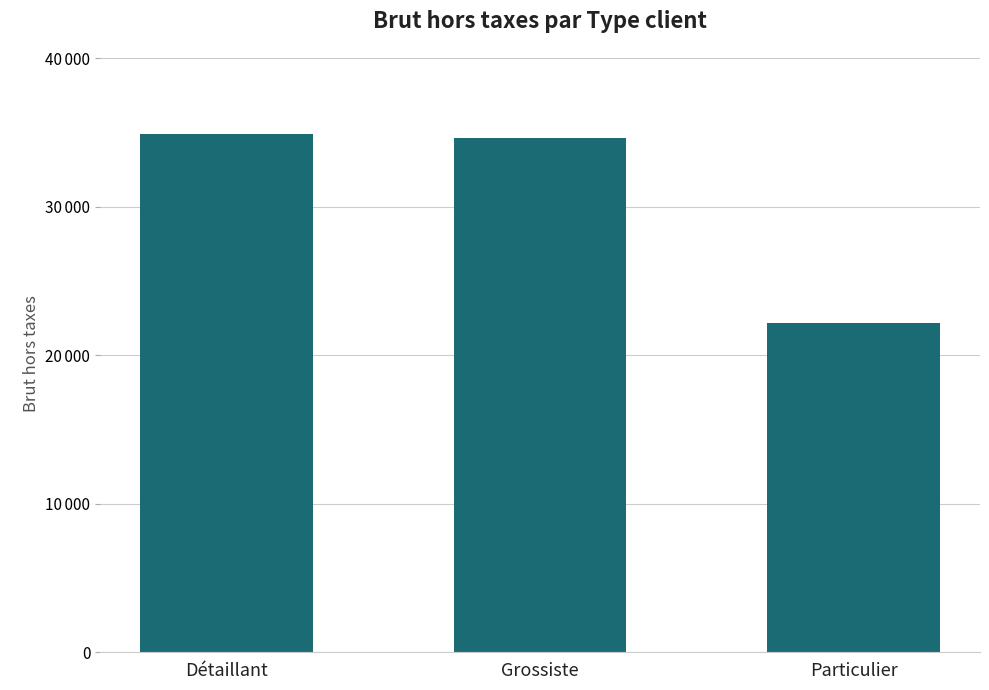

Rank the categories by value from highest to lowest.

Détaillant, Grossiste, Particulier